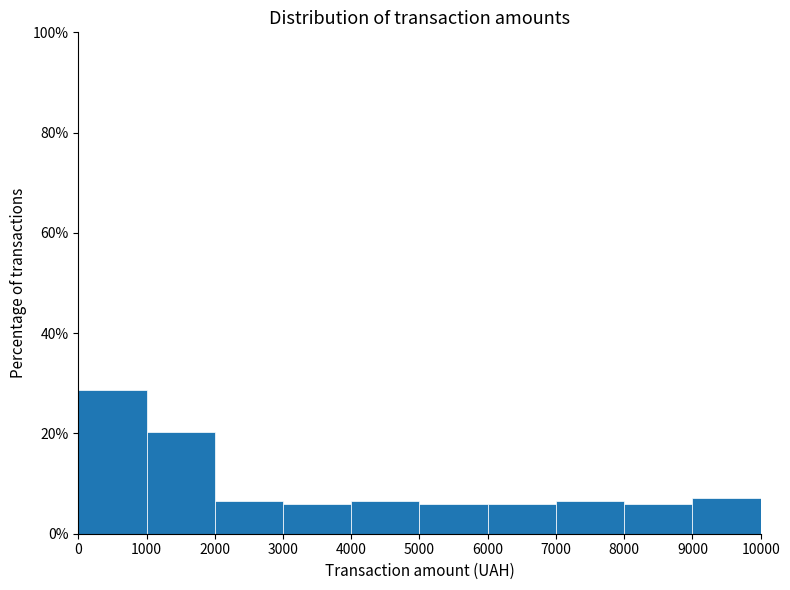

Over which range of the x-axis is the bar tallest?

0 to 1000